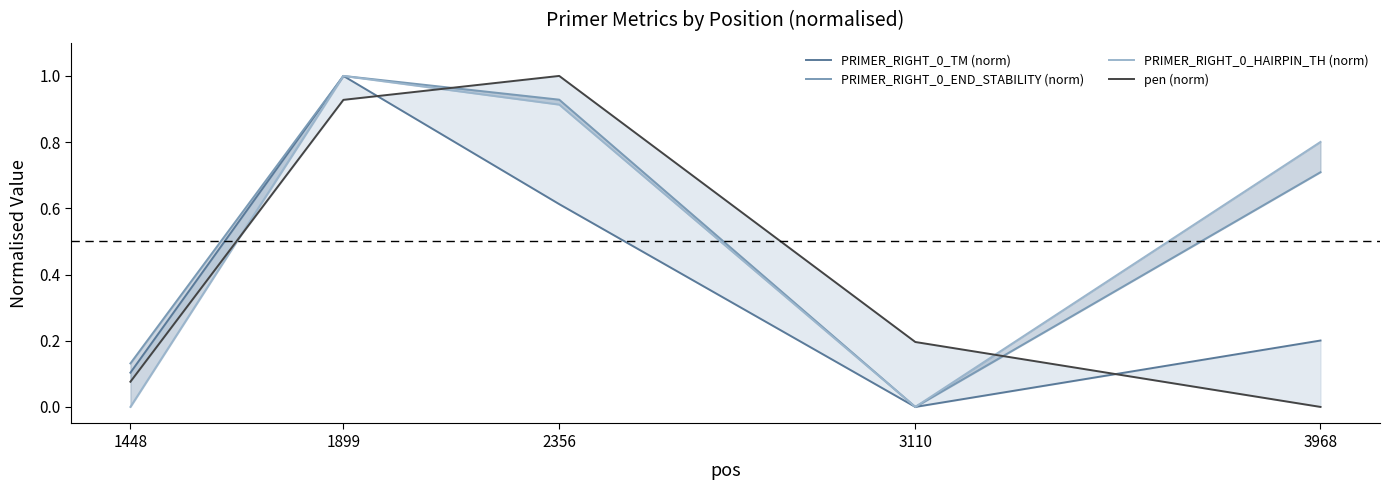

Which series has the largest range (max minus min)?

PRIMER_RIGHT_0_TM (norm)